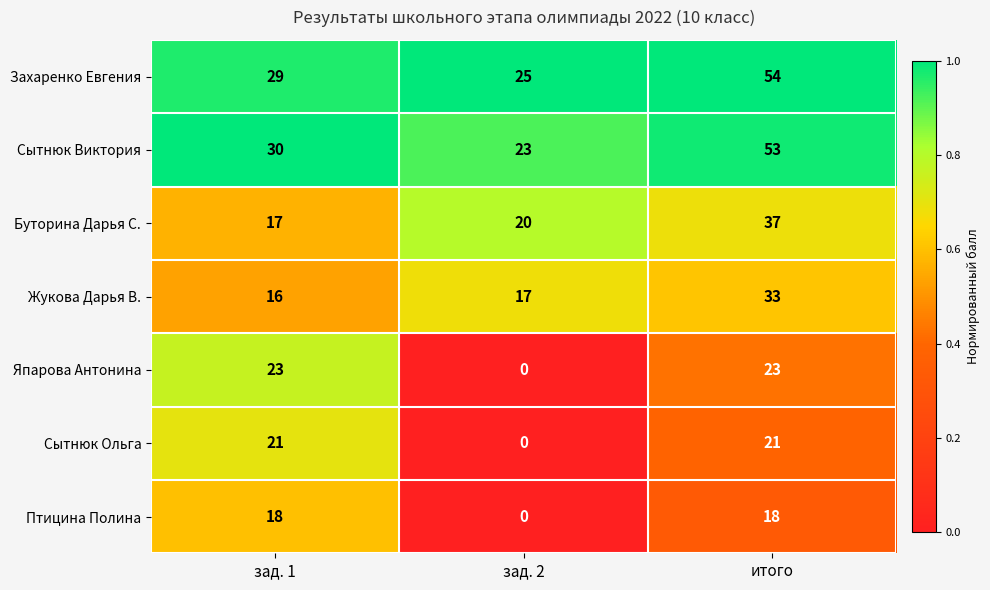

Rank the series at итого from highest to lowest value.

Захаренко Евгения, Сытнюк Виктория, Буторина Дарья С., Жукова Дарья В., Япарова Антонина, Сытнюк Ольга, Птицина Полина